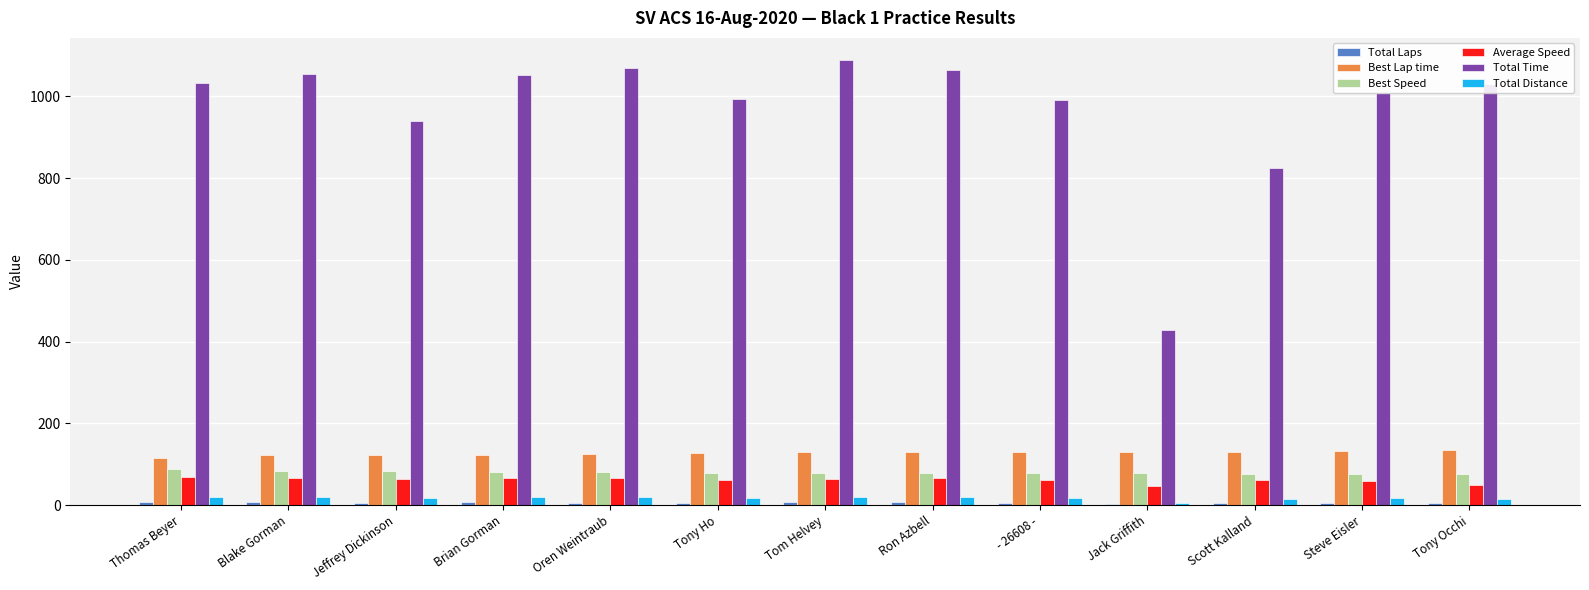

Which series has the largest total across all categories?

Total Time